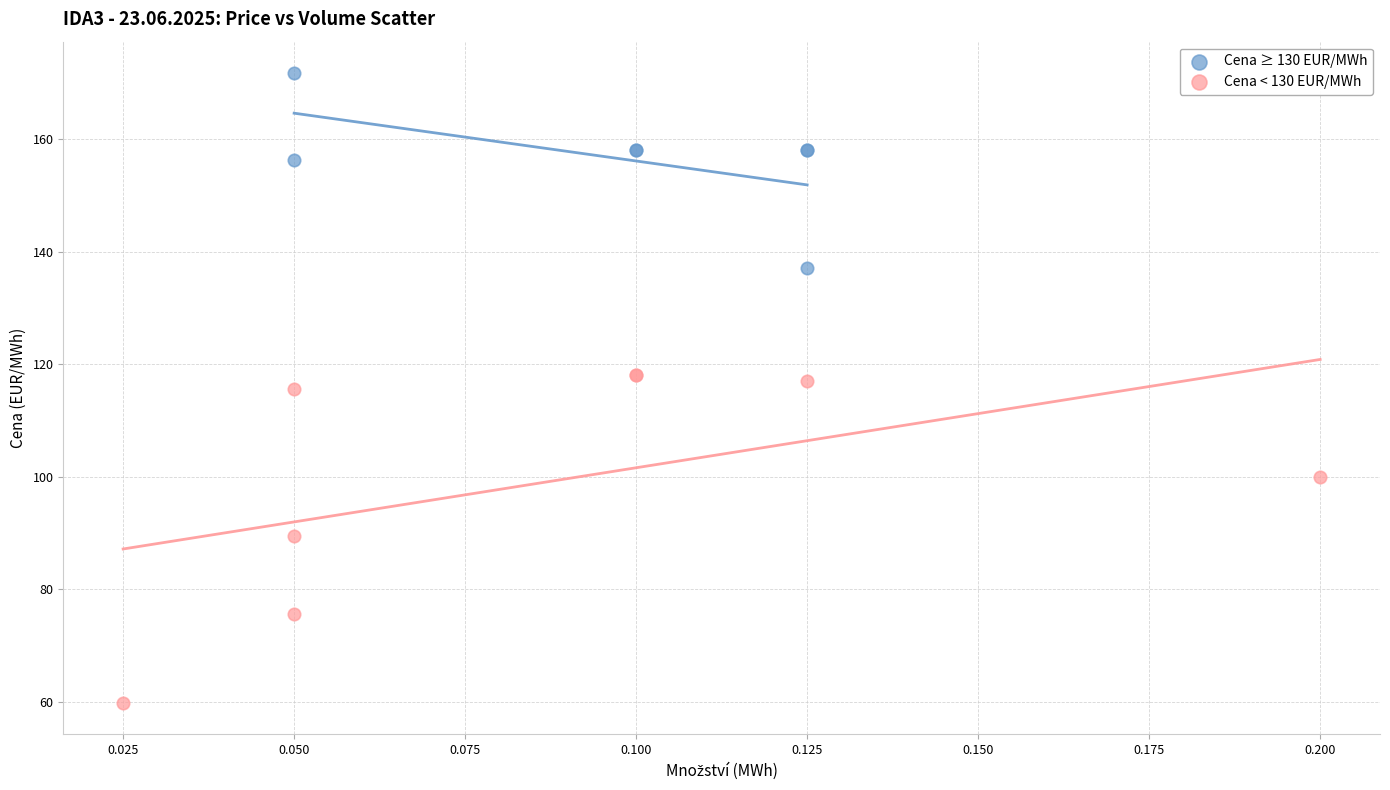

Which series contains the highest Y value?

Cena ≥ 130 EUR/MWh